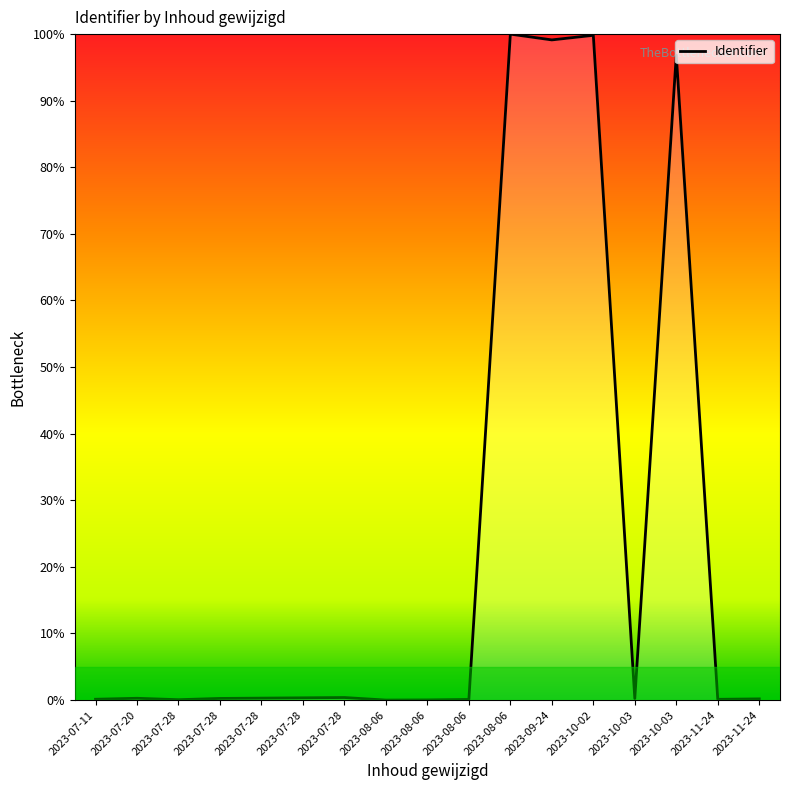

Where is the first local maximum?

2023-07-20